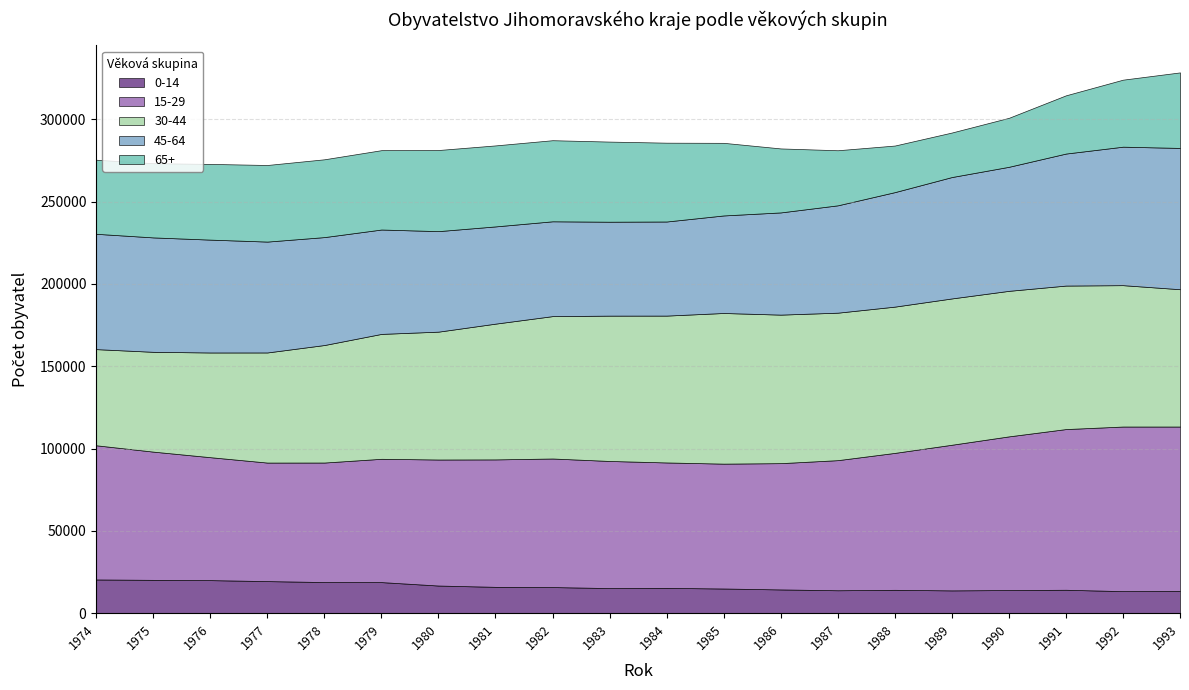

Is the value of 15-29 at 1985 greater than the value of 0-14 at 1981?

Yes